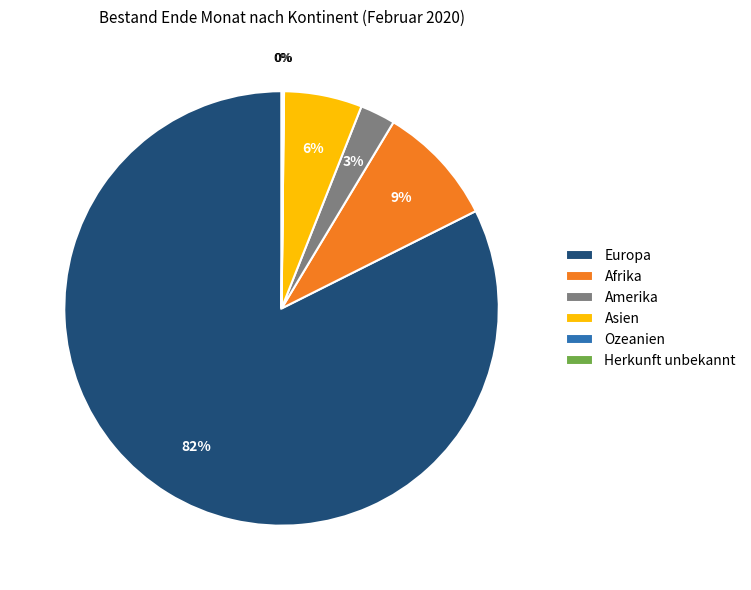

Approximately how many times larger is the value at Afrika compared to Asien?

1.5